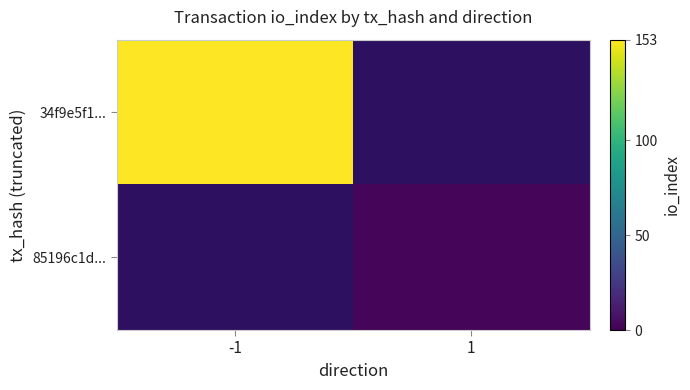

How many data points does each series have?

2